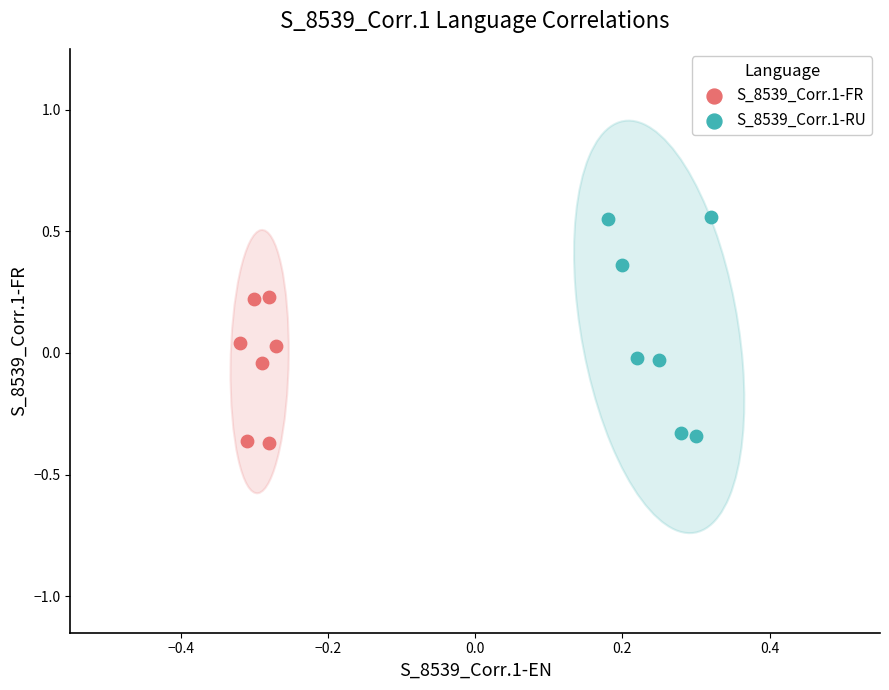

Which series contains the highest Y value?

S_8539_Corr.1-RU